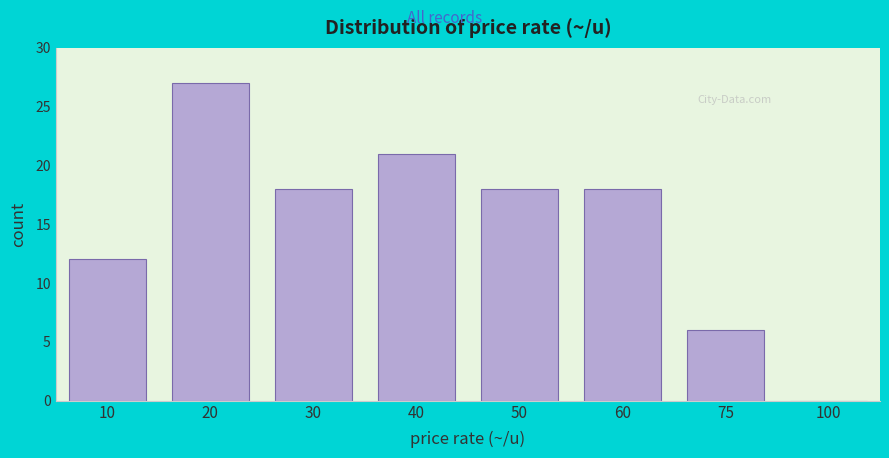

Reading left to right, list all the values displayed in this chart.

10=12	20=27	30=18	40=21	50=18	60=18	75=6	100=0